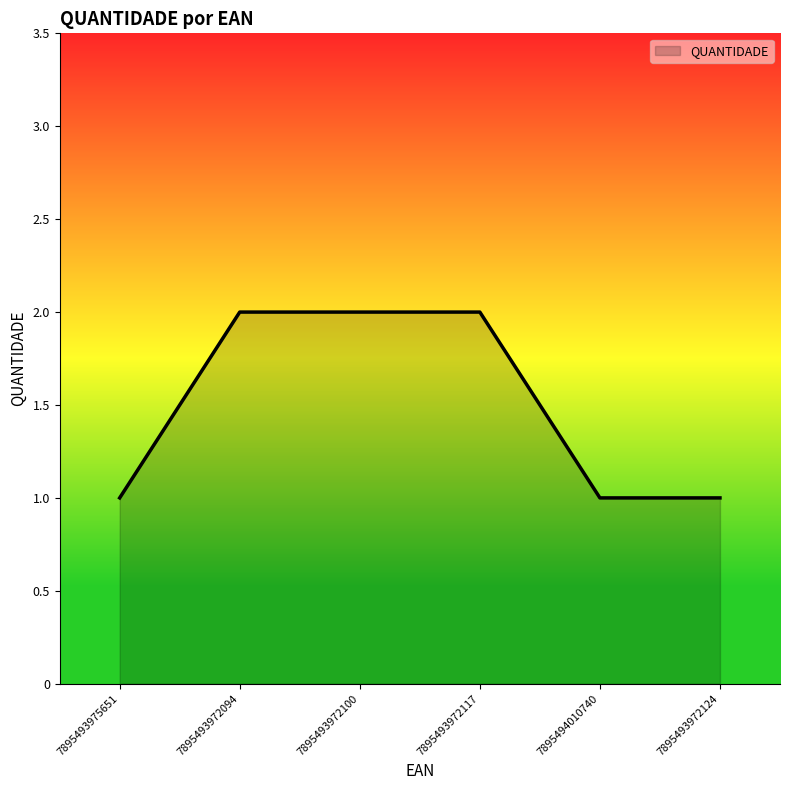

What position from the left is 7895493972100?

3